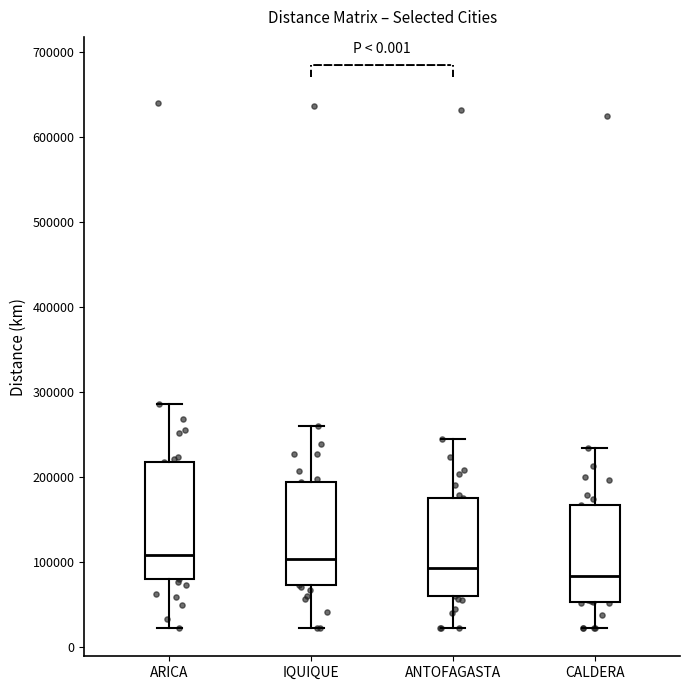

Which box is the tallest, from its lower edge to its upper edge?

ARICA